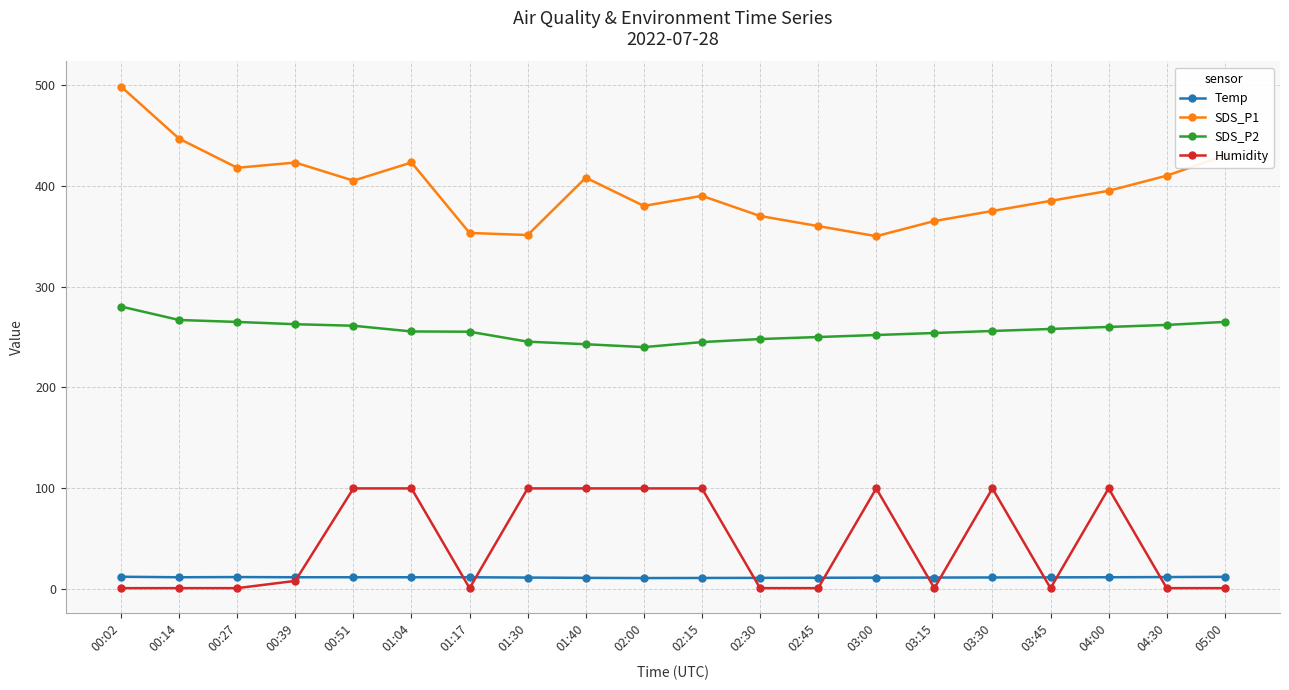

True or false: SDS_P2 and Humidity cross at least once.

False